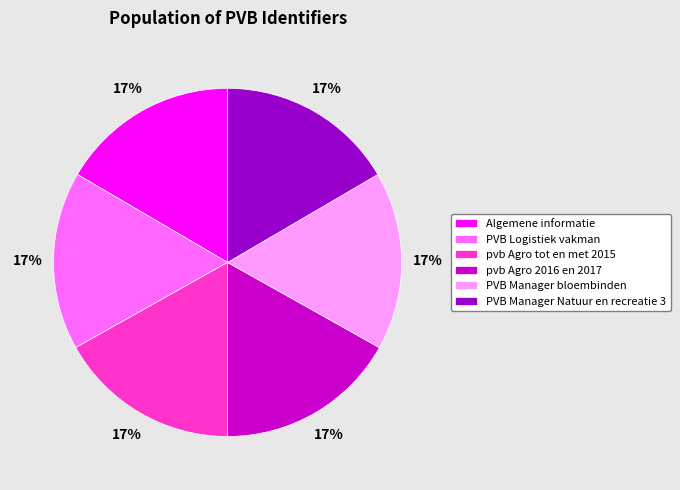

Is there a majority slice in this chart?

No